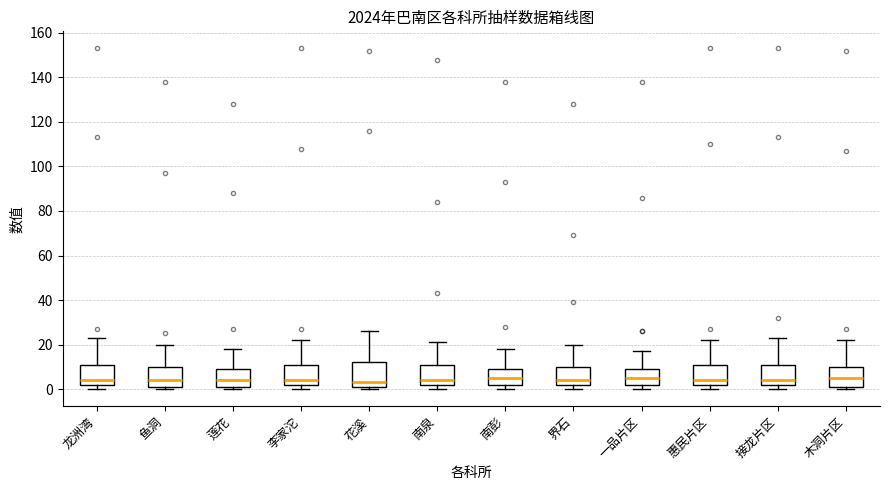

Where is the upper edge of the box for 莲花 on the y-axis? The values are not printed on the chart, so give them approximately, as read against the axis.

10